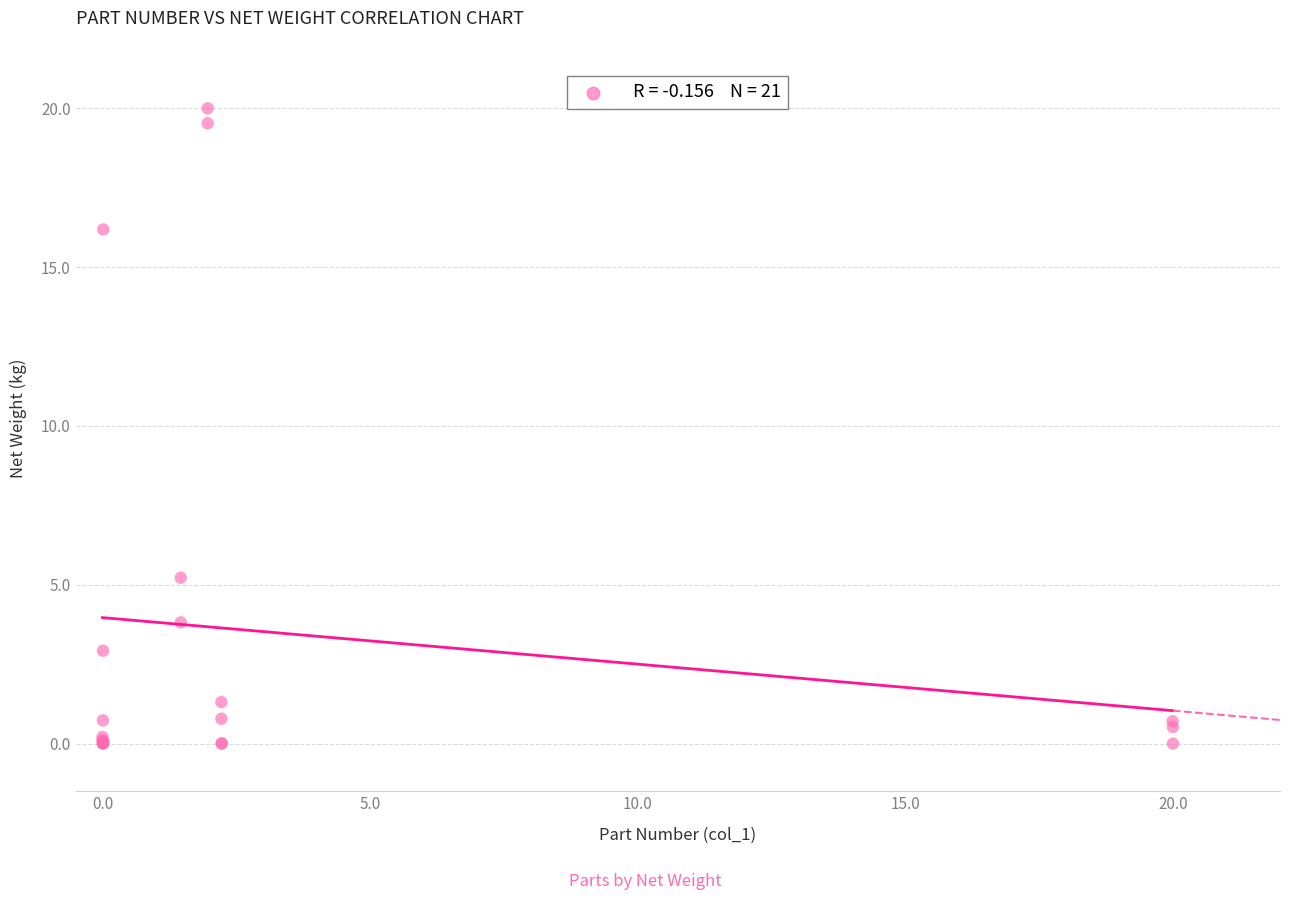

What Y value in the scatter plot is closest to 10?

5.2